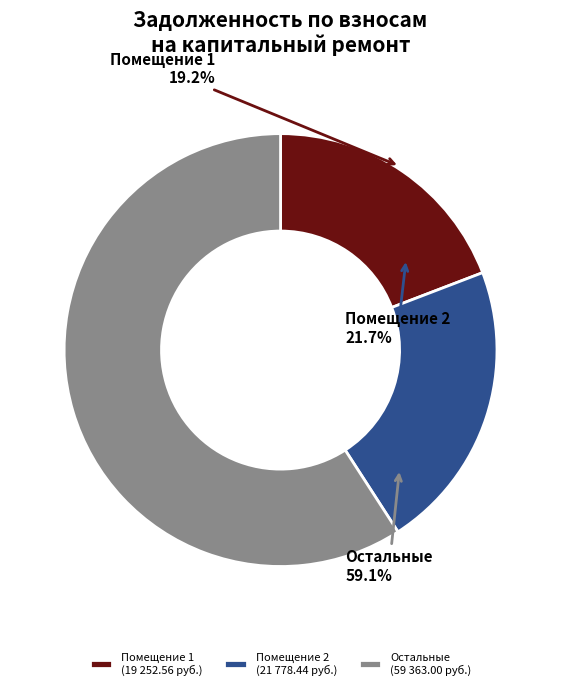

Is it true that 9 is 19% of the pie?

True